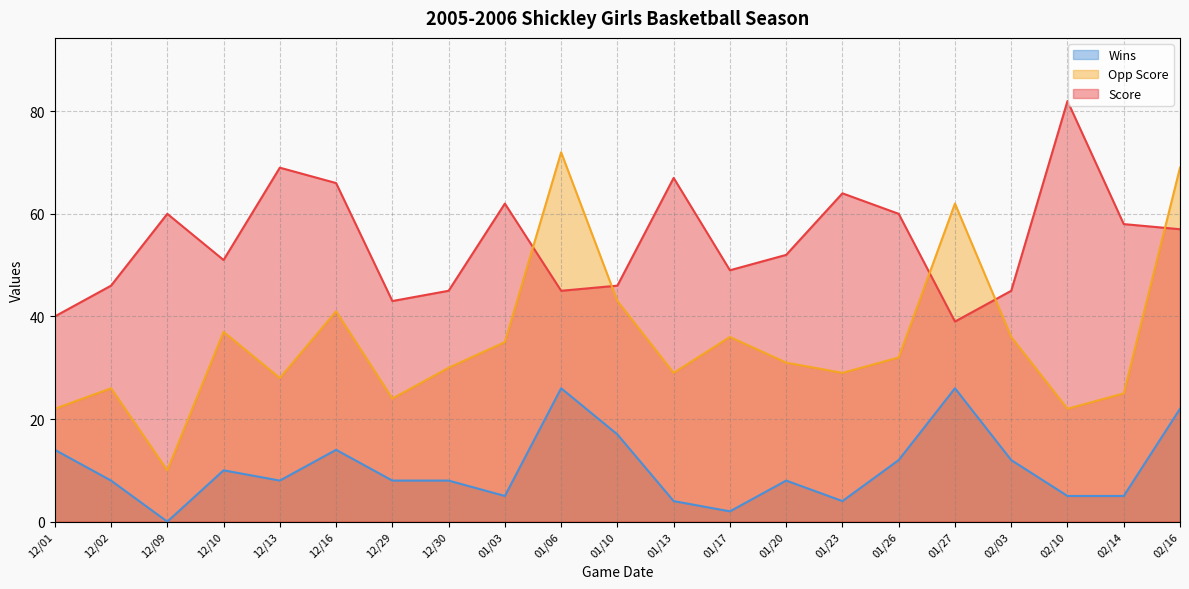

After their last crossing, which series has the higher values: Opp Score or Score?

Opp Score